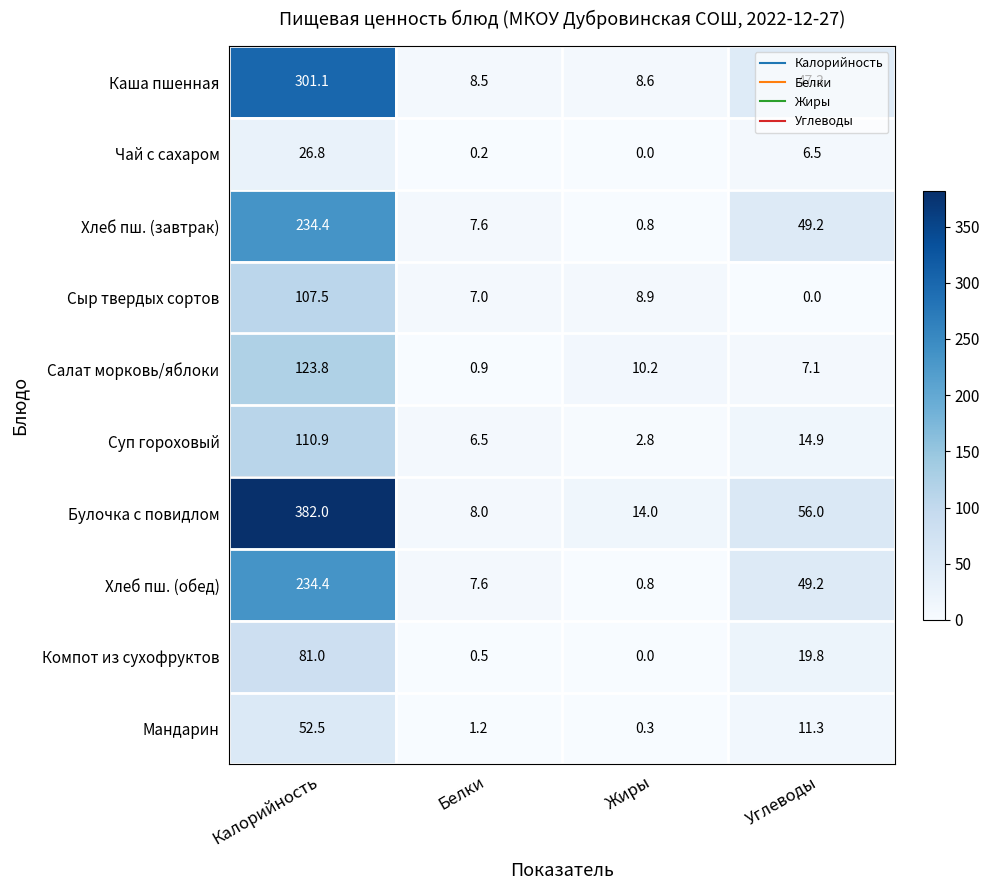

At which category is the sum across all series the highest?

Калорийность